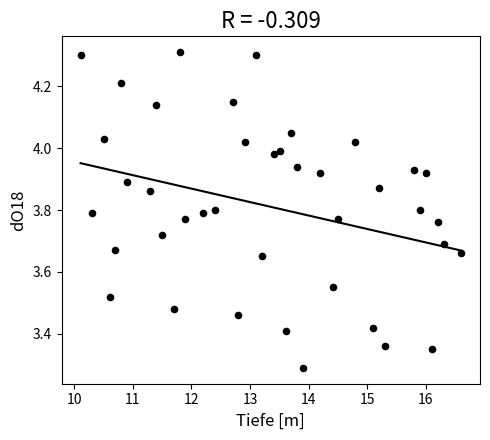

What is the range of Y values (max minus min)?

1.0